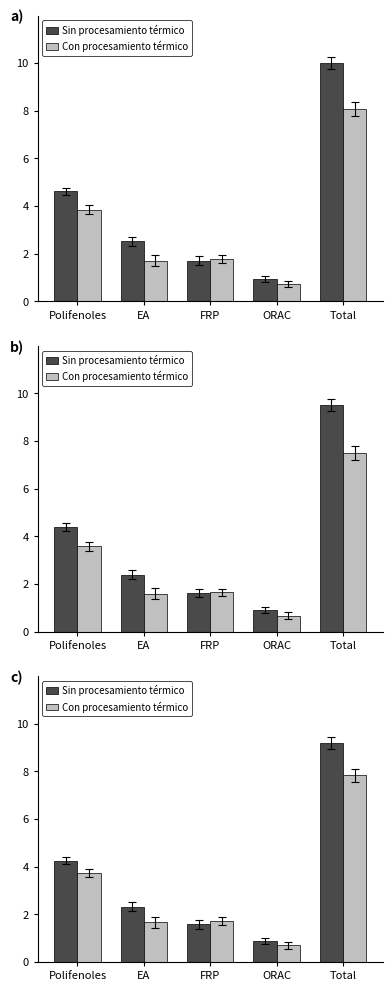

What is the average value of the Sin procesamiento térmico series?

3.6